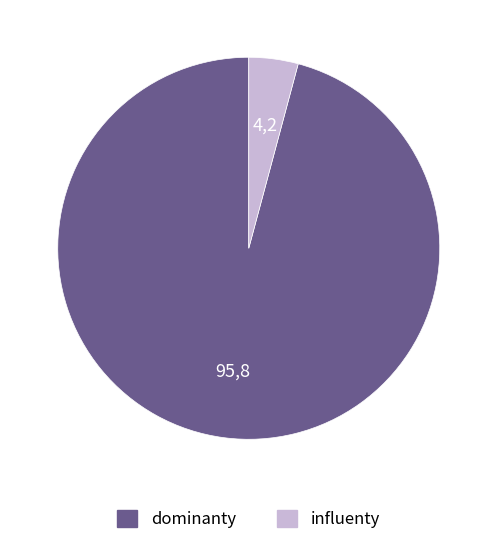

Is there any slice that represents more than half of the pie?

Yes